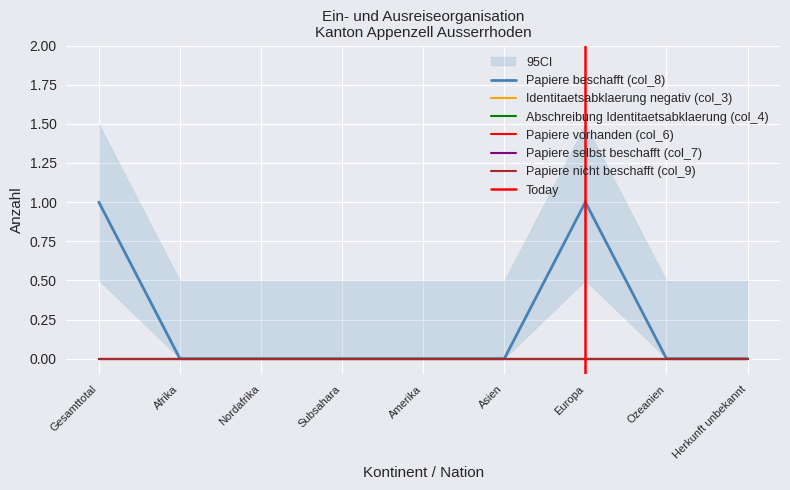

True or false: Identitaetsabklaerung negativ (col_3) and Papiere nicht beschafft (col_9) intersect in this chart.

False